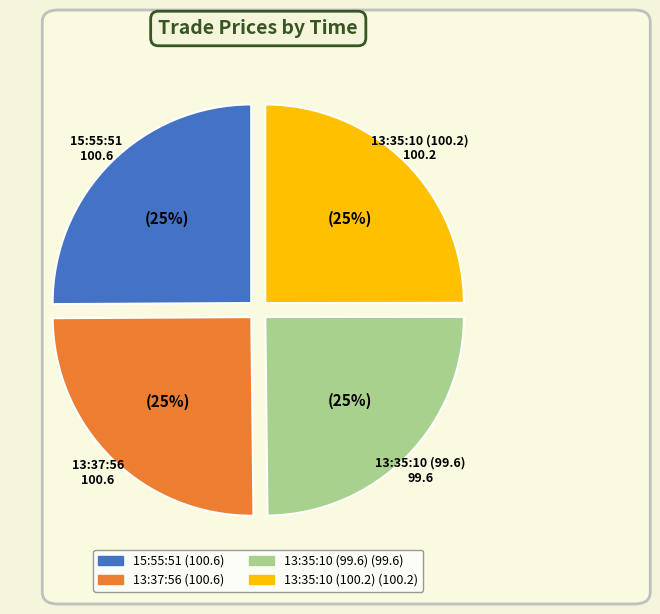

True or false: 13:35:10 (99.6) accounts for 36% of the total.

False